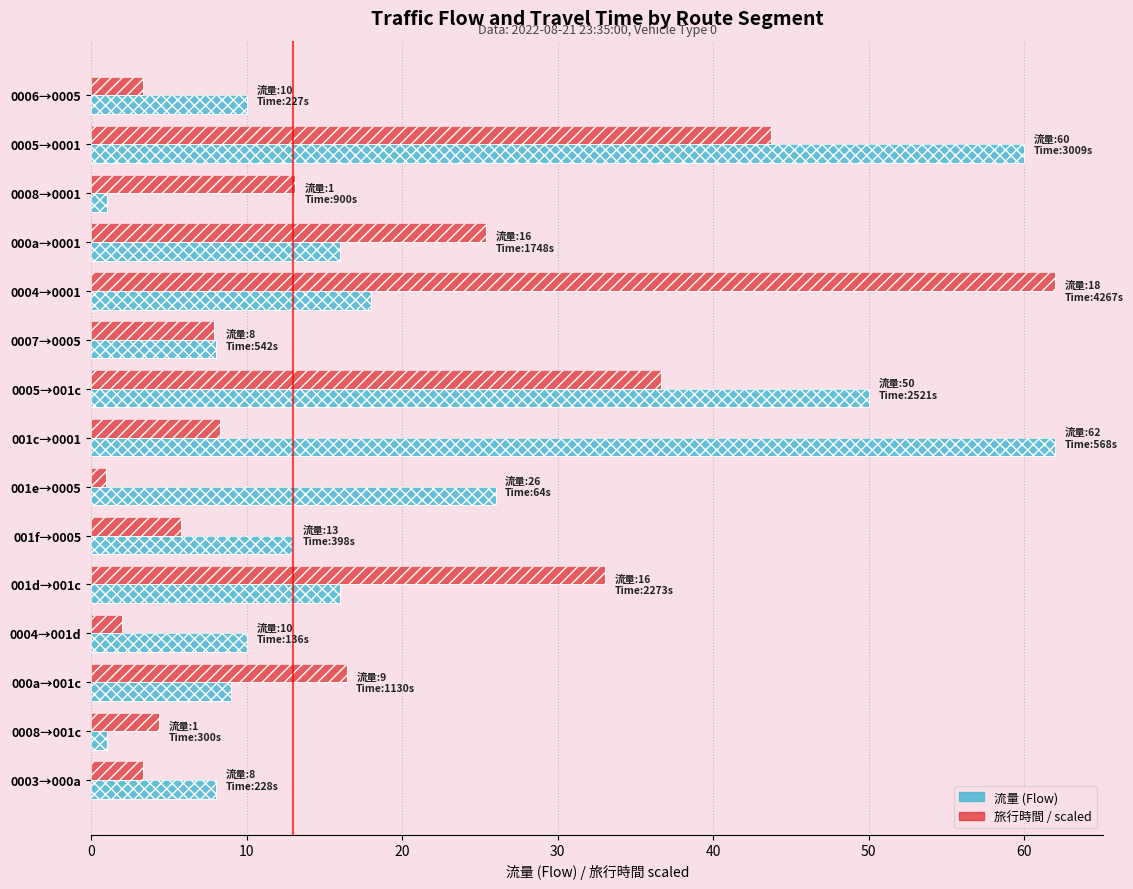

What is the average value of the 流量 (Flow) series?

20.5